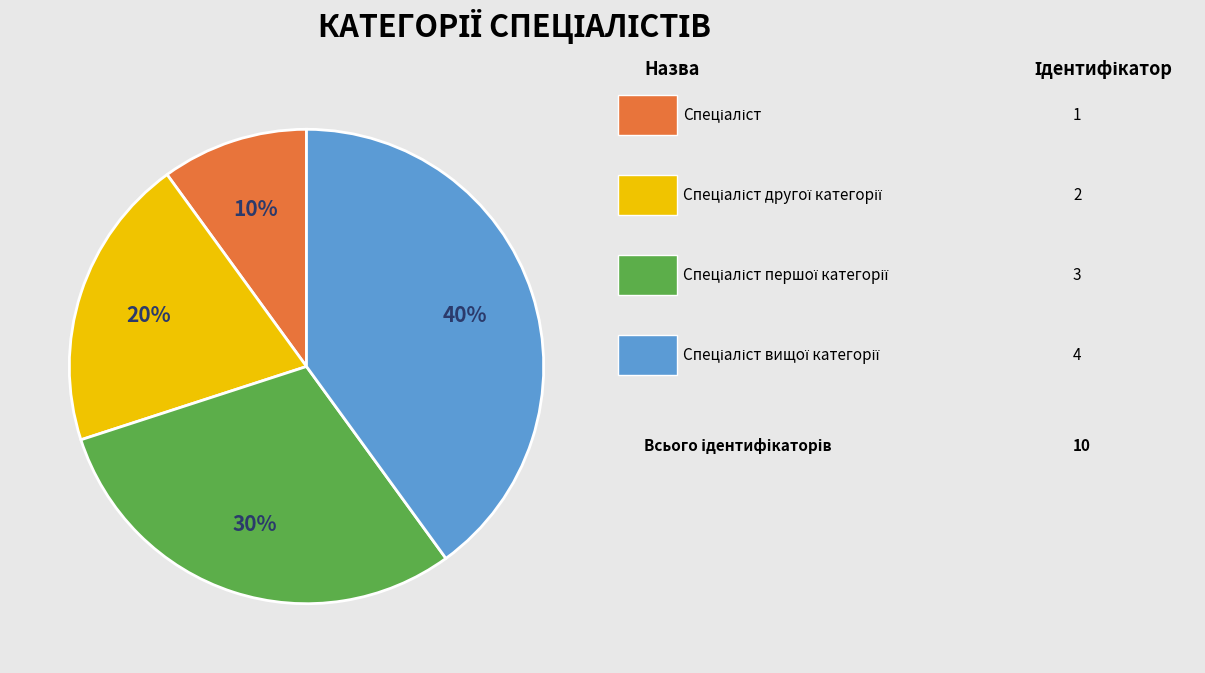

How many segments does this pie chart have?

4